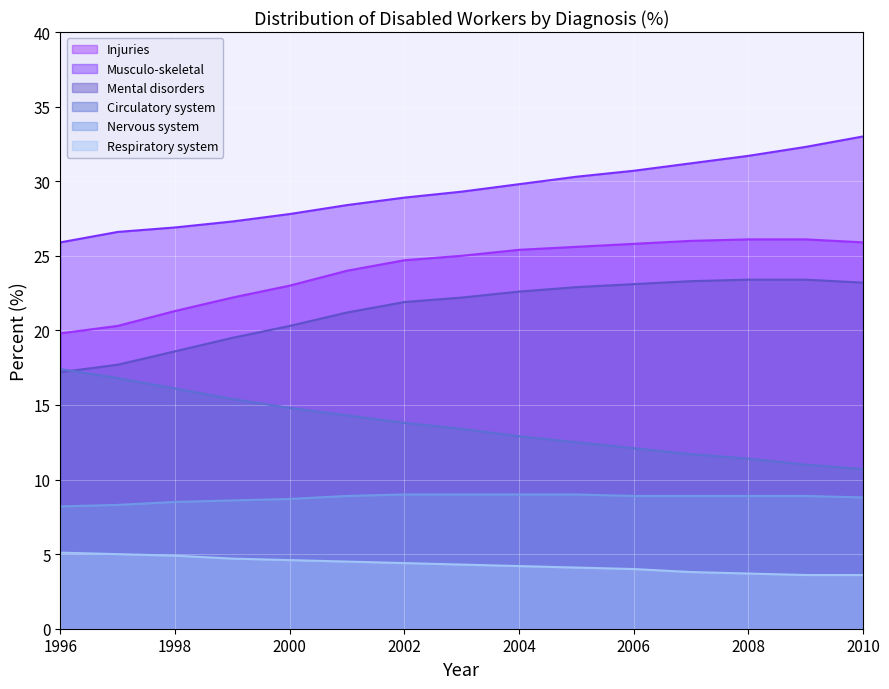

True or false: Nervous system has more than 2 interior local peaks.

False